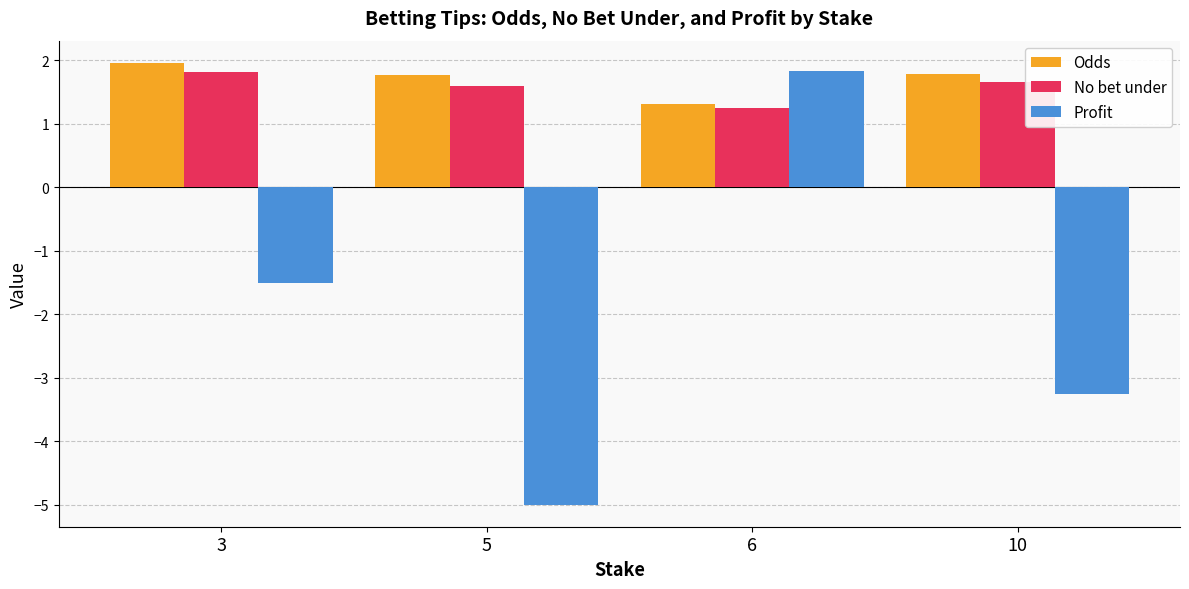

What are all the series names shown in the legend?

Odds, No bet under, Profit